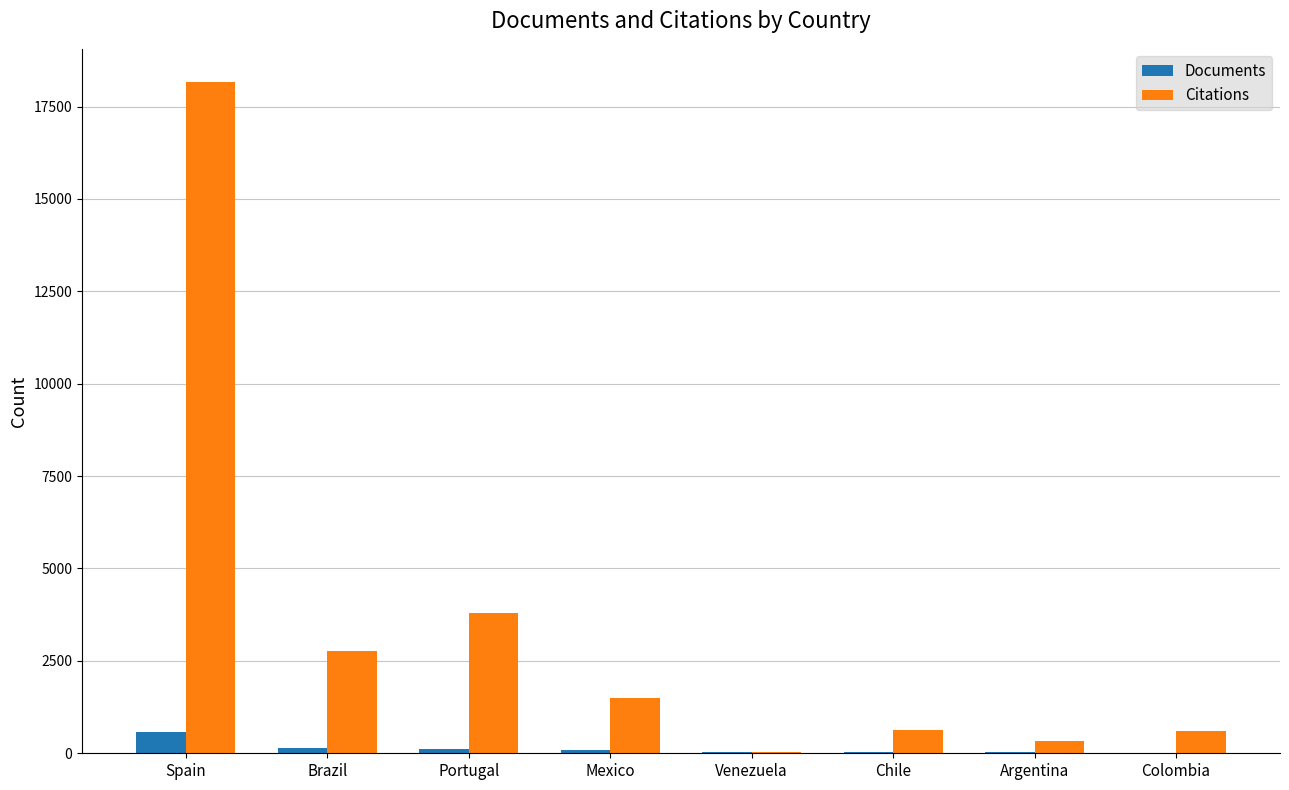

Count the number of data series in this chart.

2